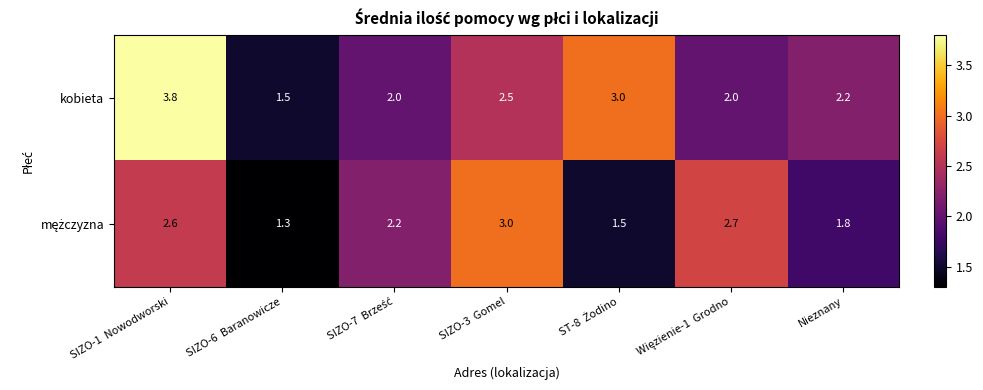

What is the greatest value displayed?

3.8